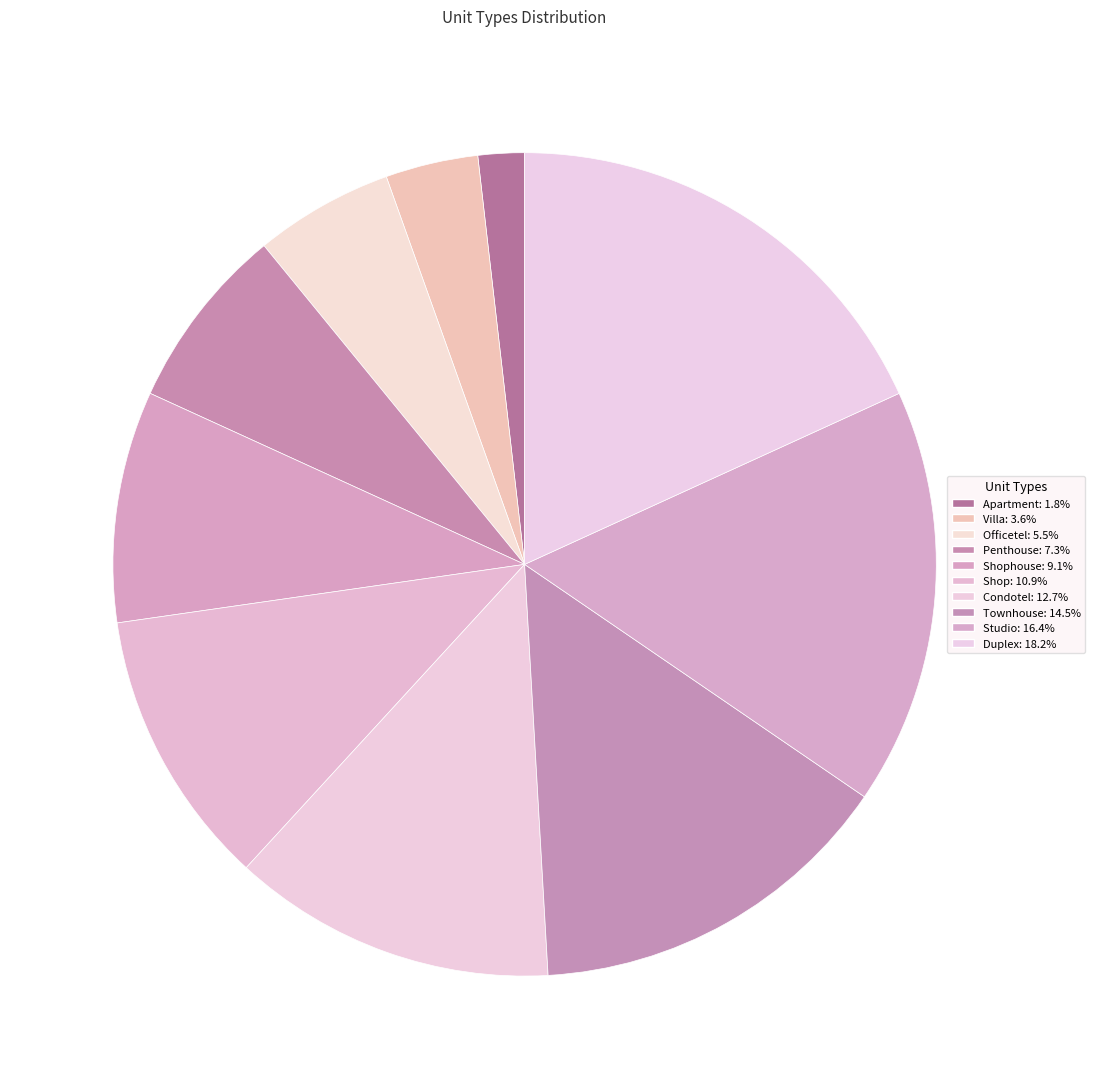

Which category has the smallest portion of the pie?

Apartment